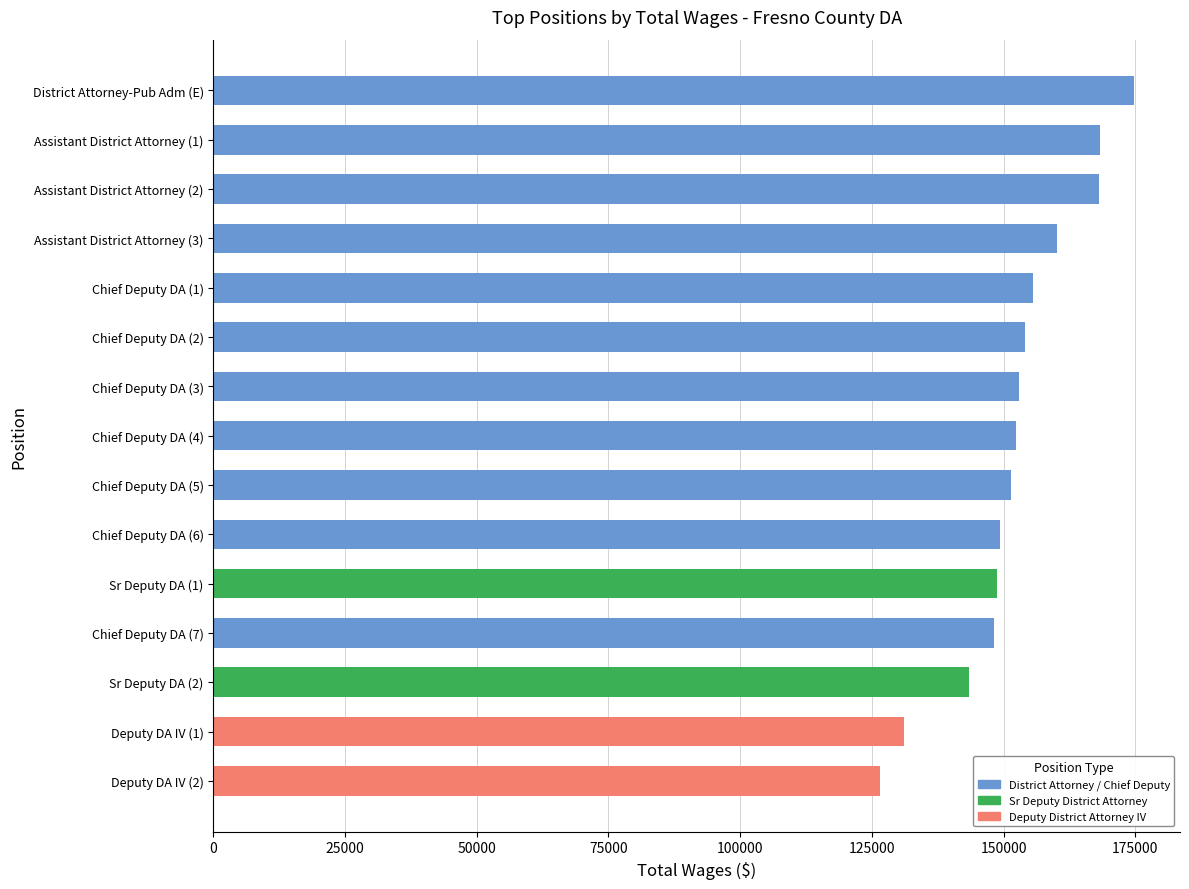

Which category has the lowest value across all series?

Deputy DA IV (2)